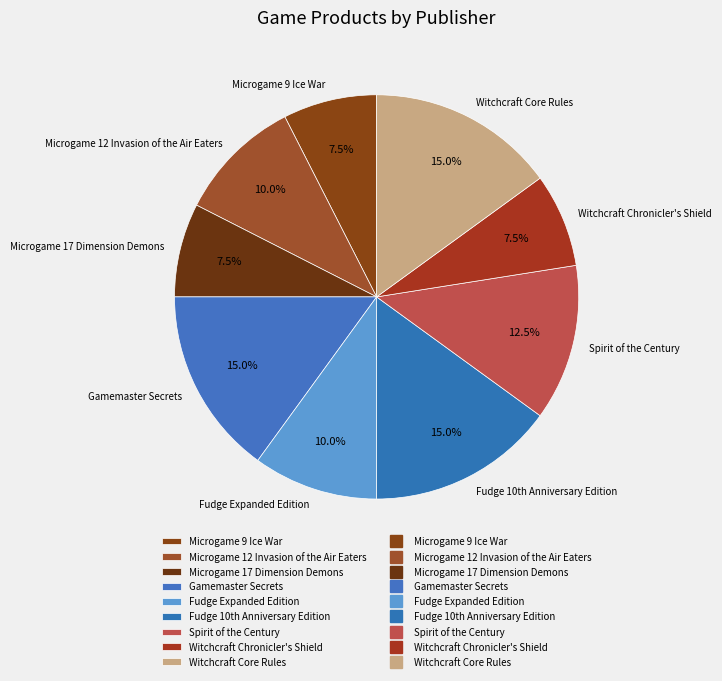

Is Microgame 9 Ice War the majority of the pie?

No